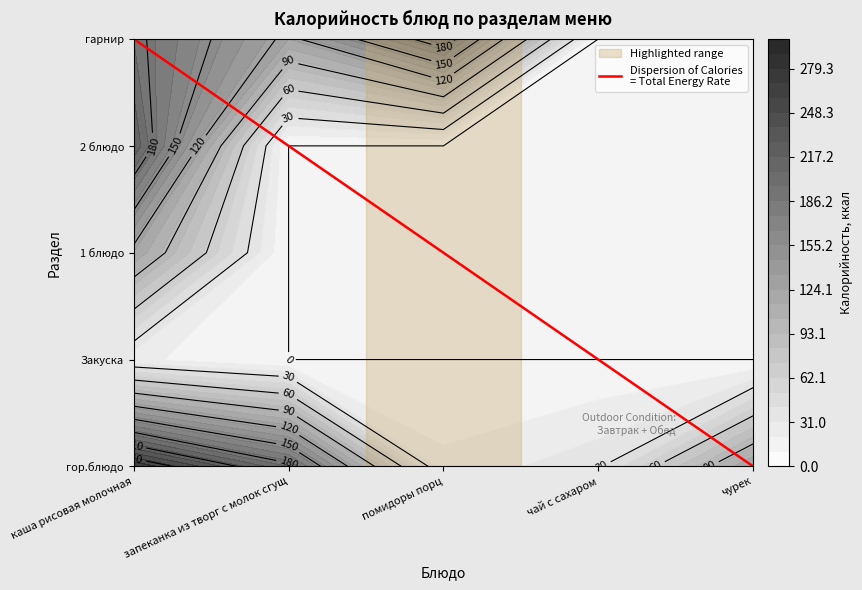

Which label corresponds to the largest value in the chart?

каша рисовая молочная